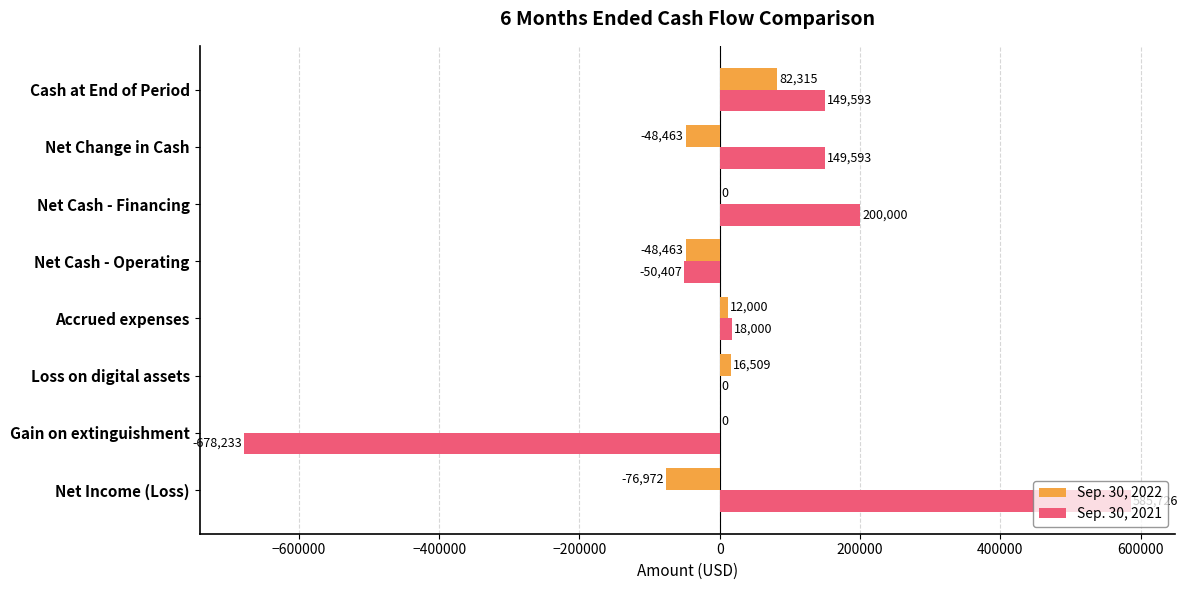

At which category does the chart reach its peak across all series?

Net Income (Loss)